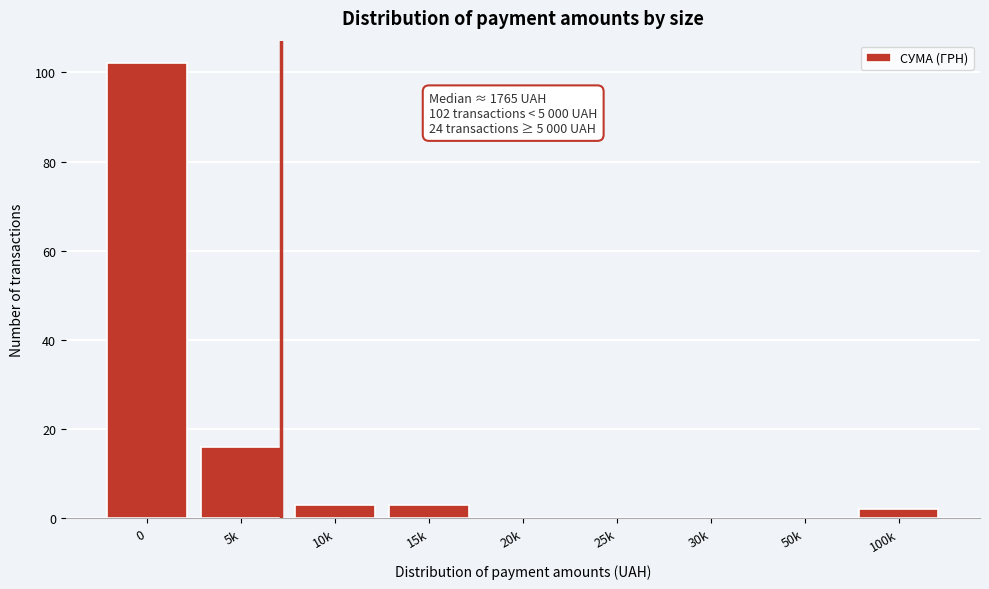

Reading left to right, what are all the values shown in this chart?

0=102	5k=16	10k=3	15k=3	20k=0	25k=0	30k=0	50k=0	100k=2